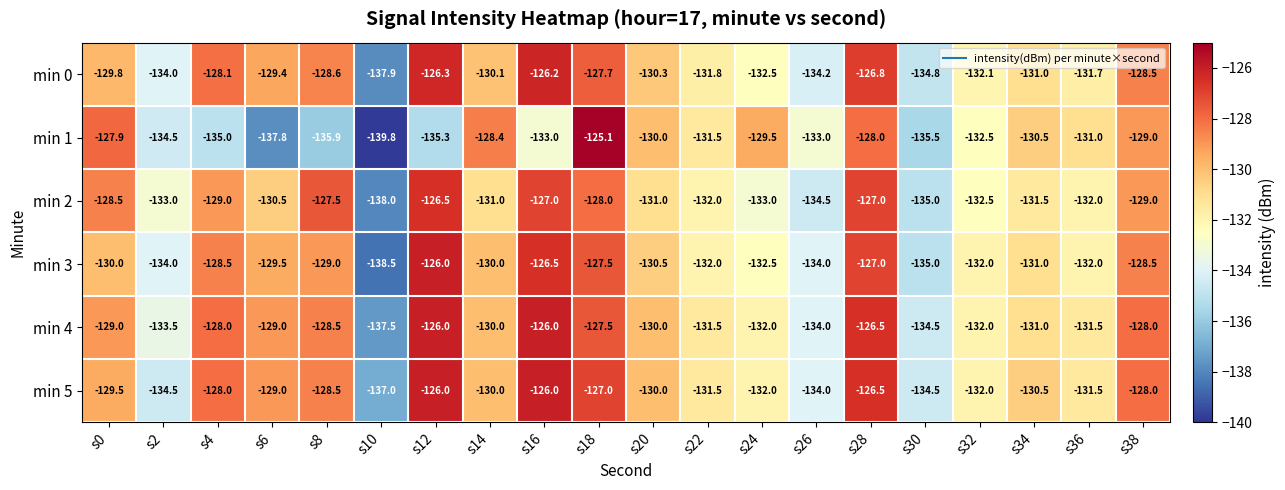

True or false: min 1 has a value of -130.5 at s34.

True